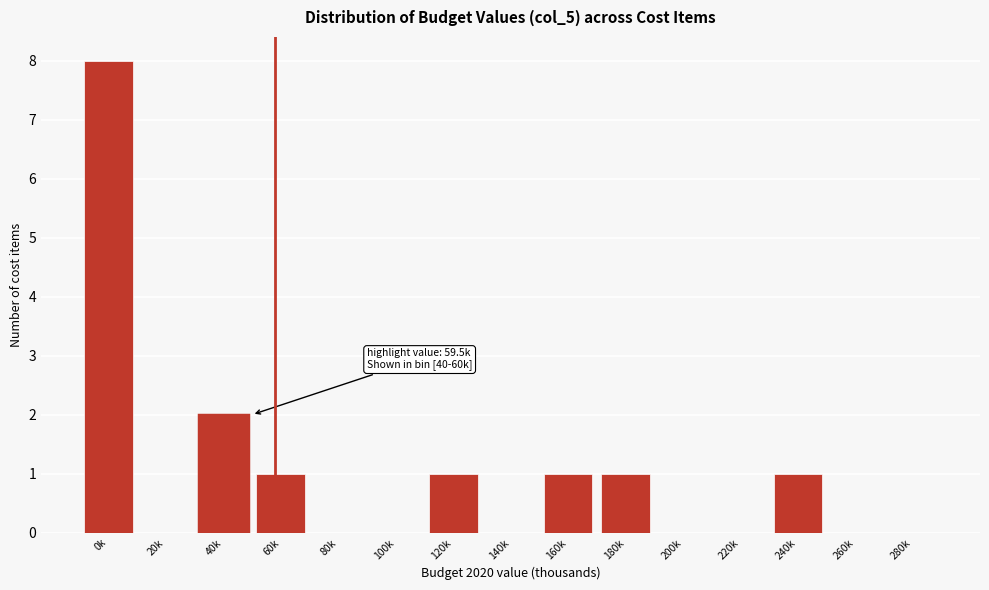

Reading left to right, transcribe all the data shown in this chart.

0k=8	20k=0	40k=2	60k=1	80k=0	100k=0	120k=1	140k=0	160k=1	180k=1	200k=0	220k=0	240k=1	260k=0	280k=0